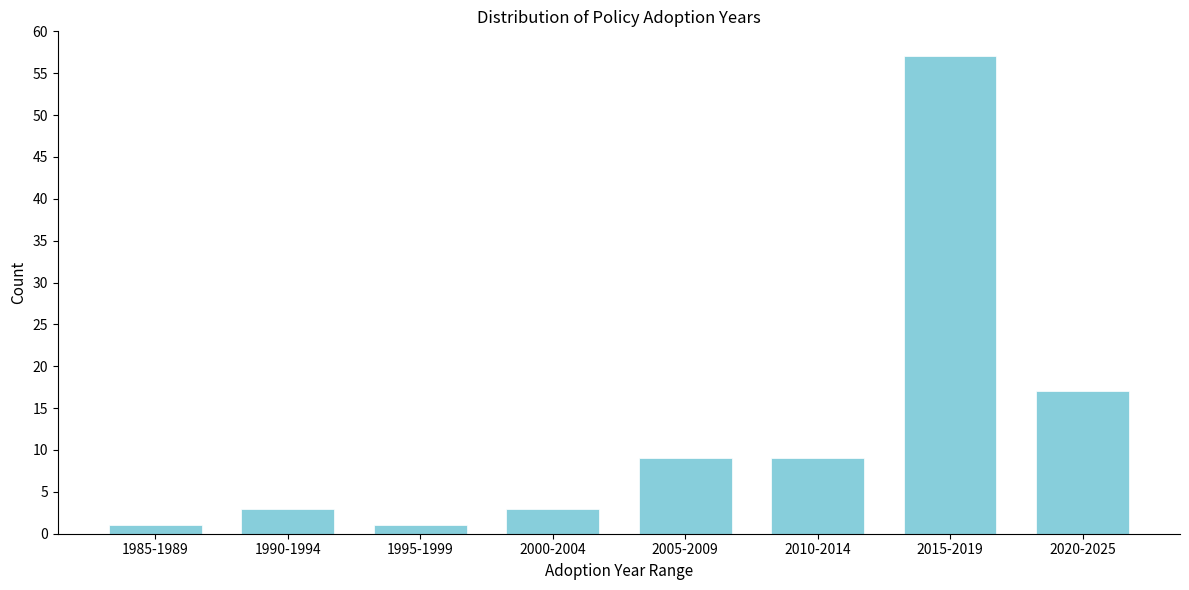

Reading right to left, extract all data points from this chart.

17	57	9	9	3	1	3	1